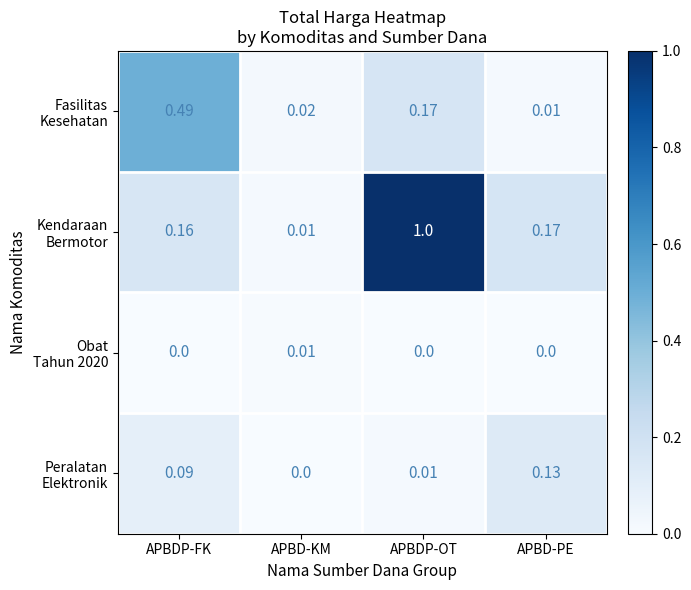

What is the difference between the highest and lowest values at APBDP-OT?

1.0